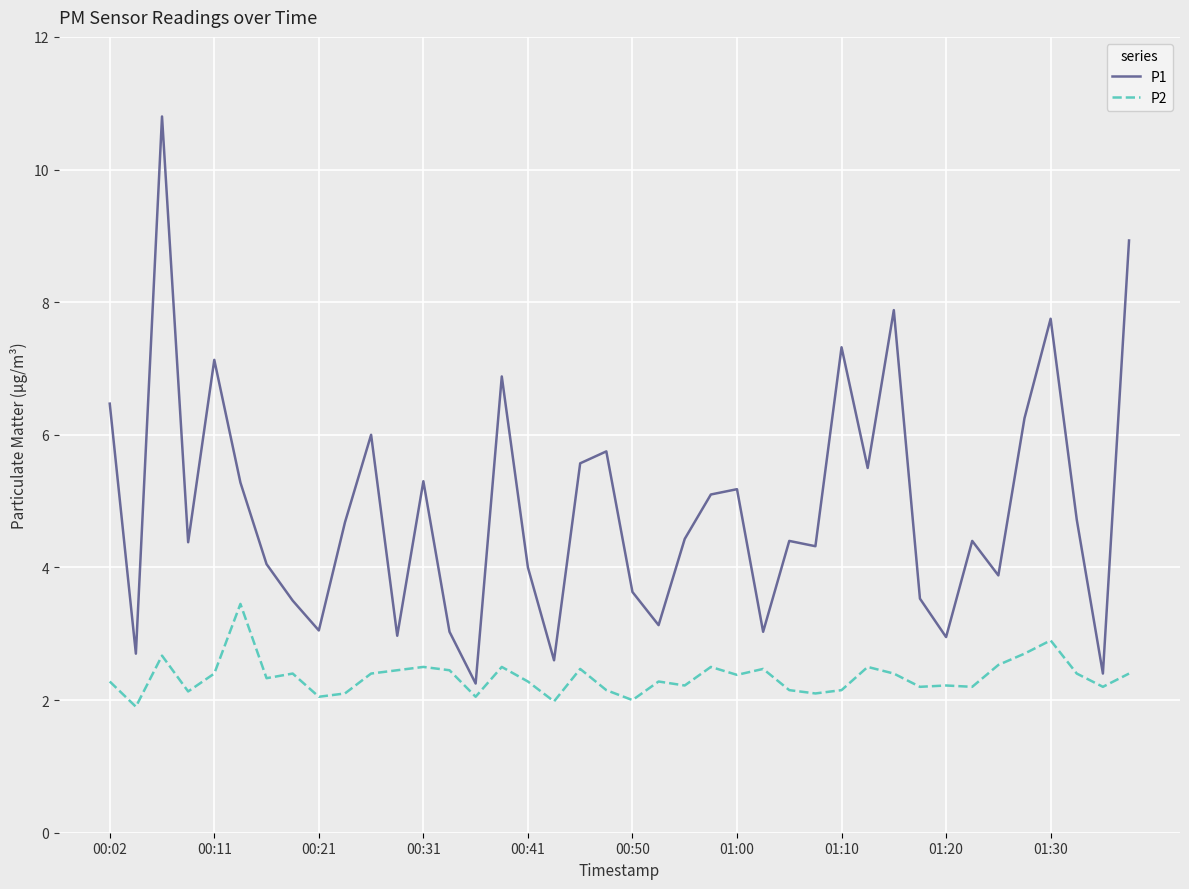

True or false: P2 and P1 intersect in this chart.

False